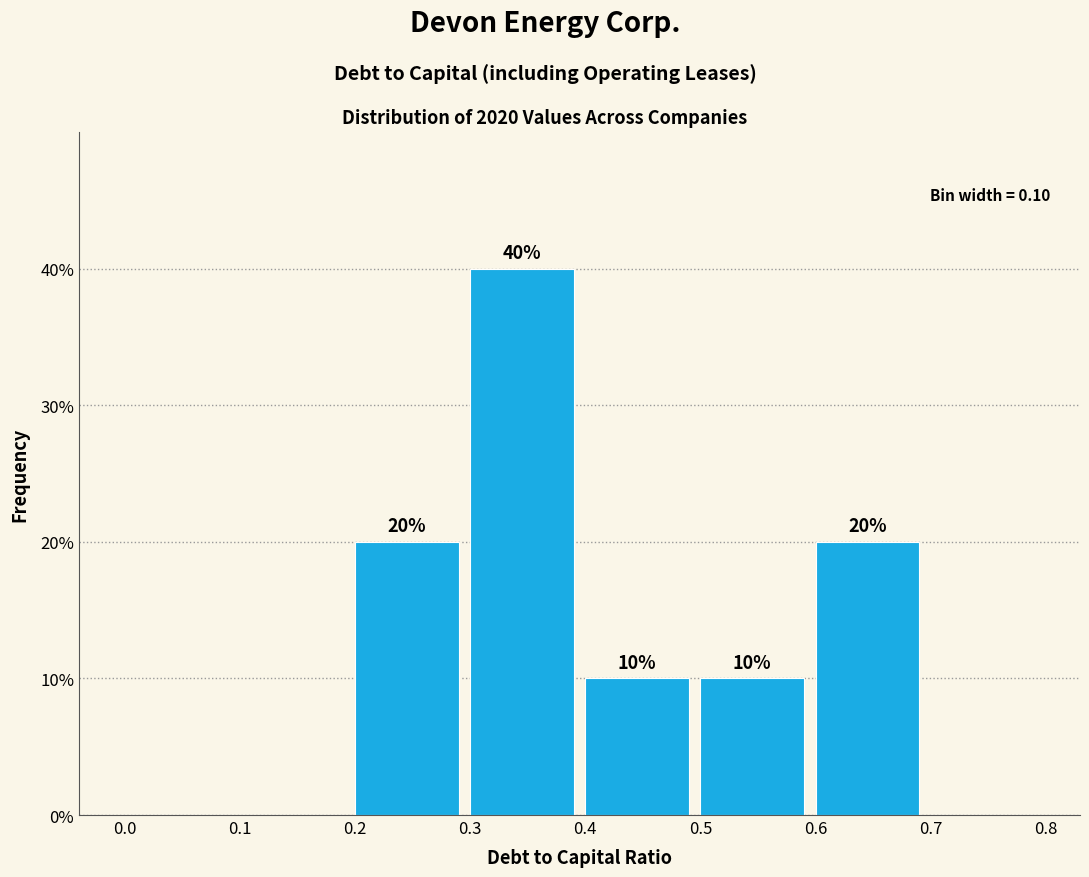

Over which range of the x-axis is the bar tallest?

0.3 to 0.4